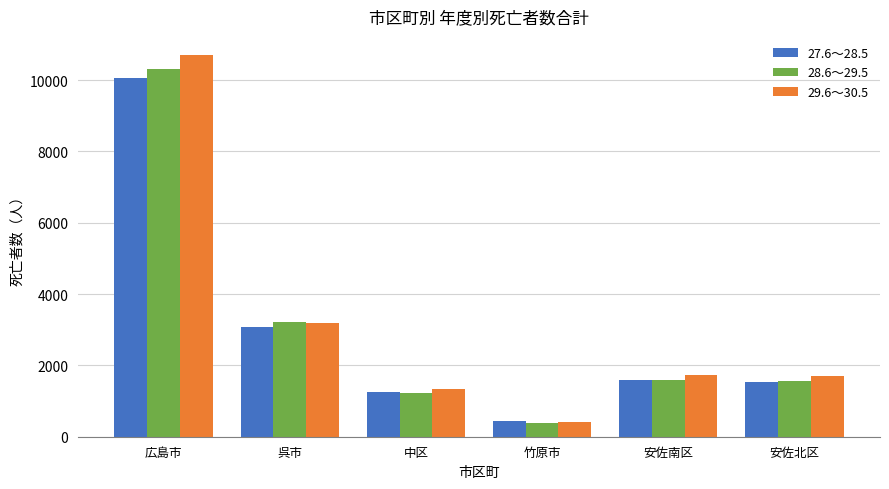

Which category has the lowest value in the 29.6～30.5 series?

竹原市